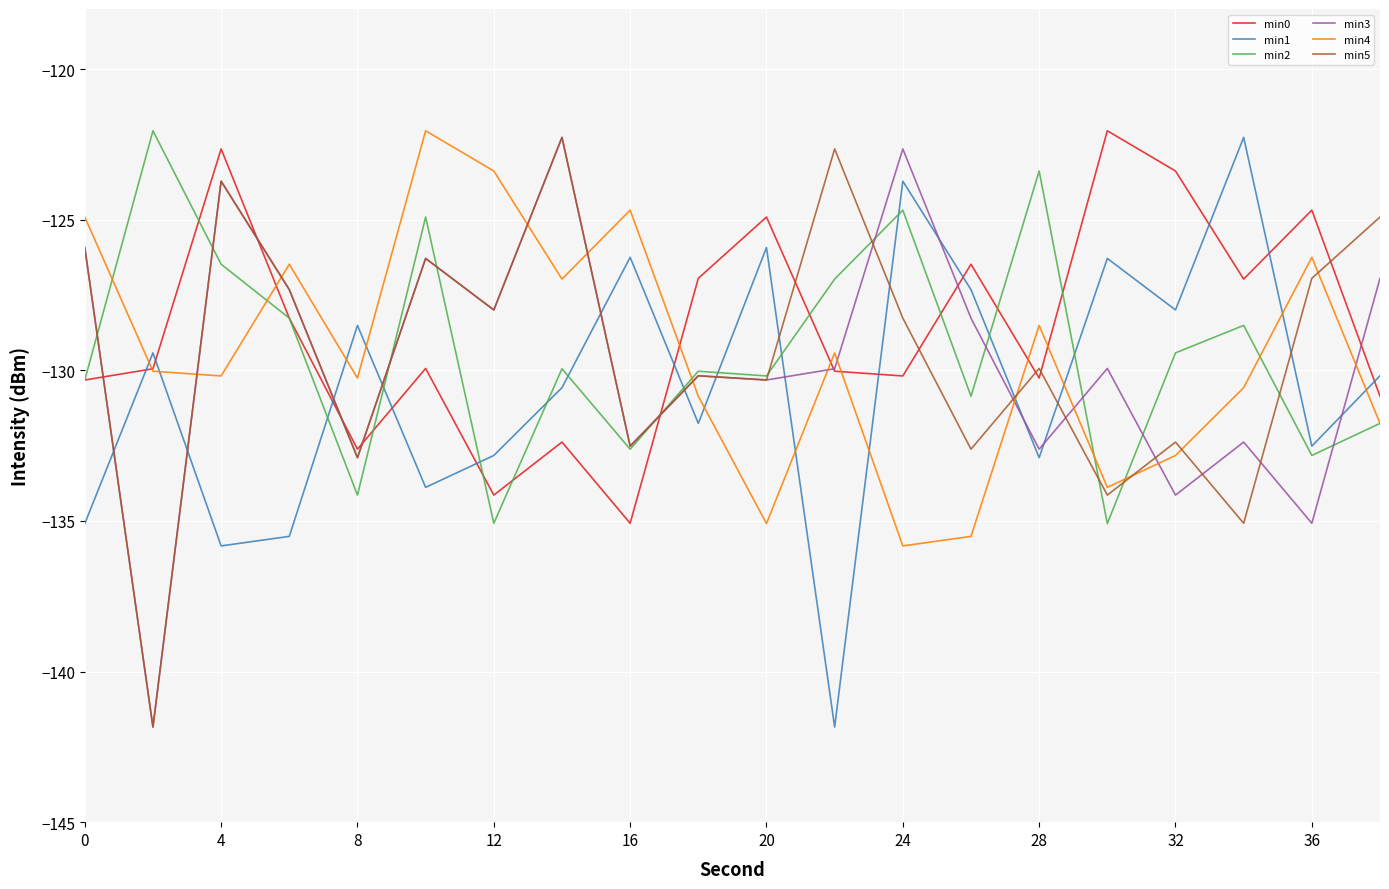

What is the lowest value of the min1 series?

-141.8